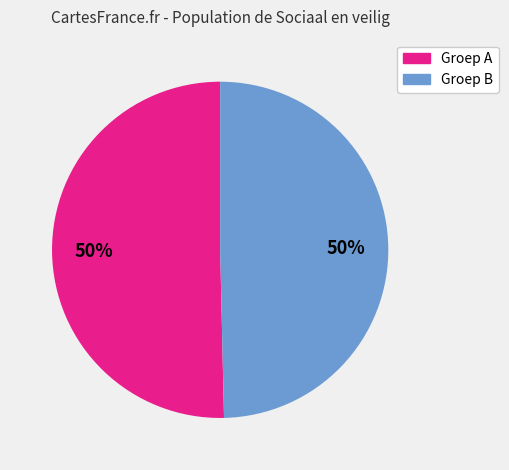

How many segments does this pie chart have?

2